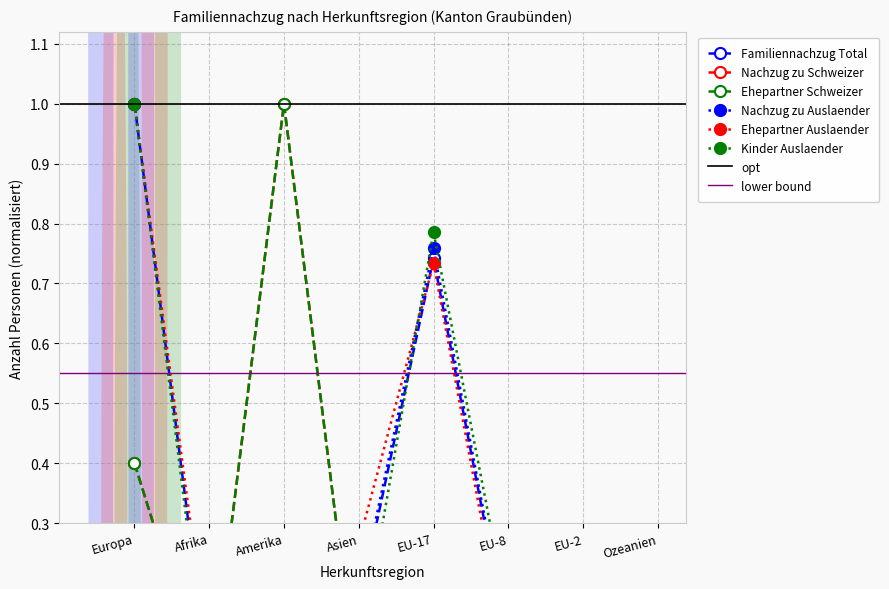

True or false: Ehepartner Schweizer and Kinder Auslaender intersect in this chart.

True